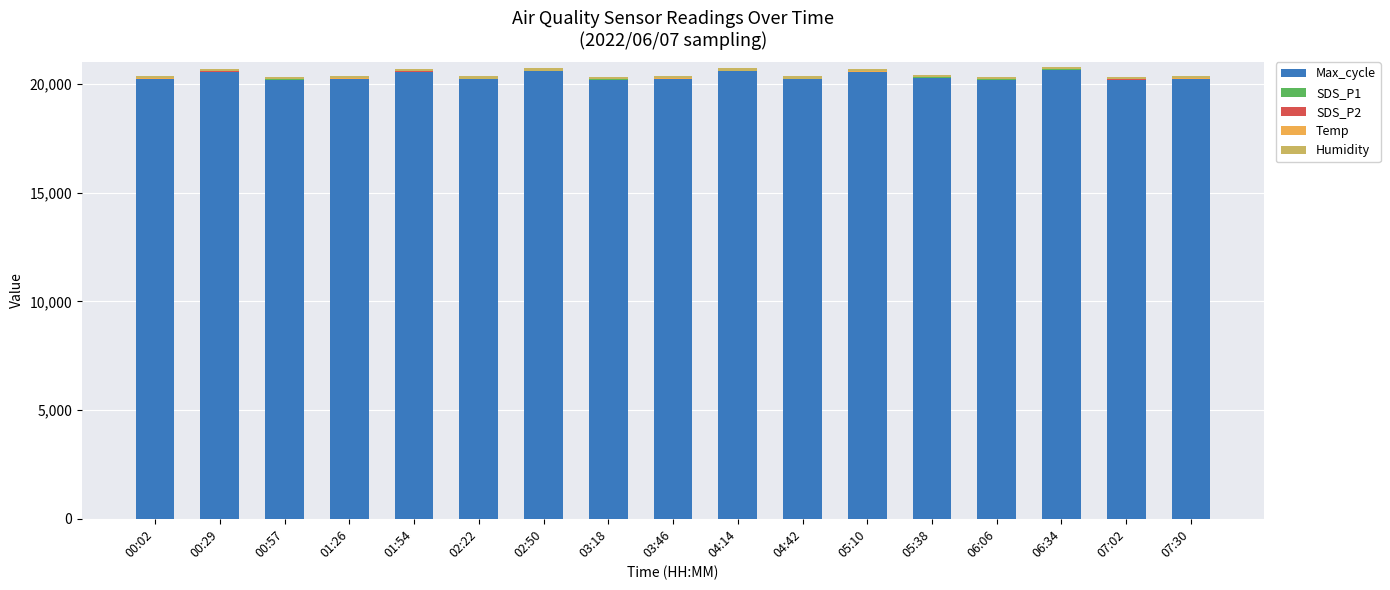

What is the sum of all Max_cycle values?

345948.0